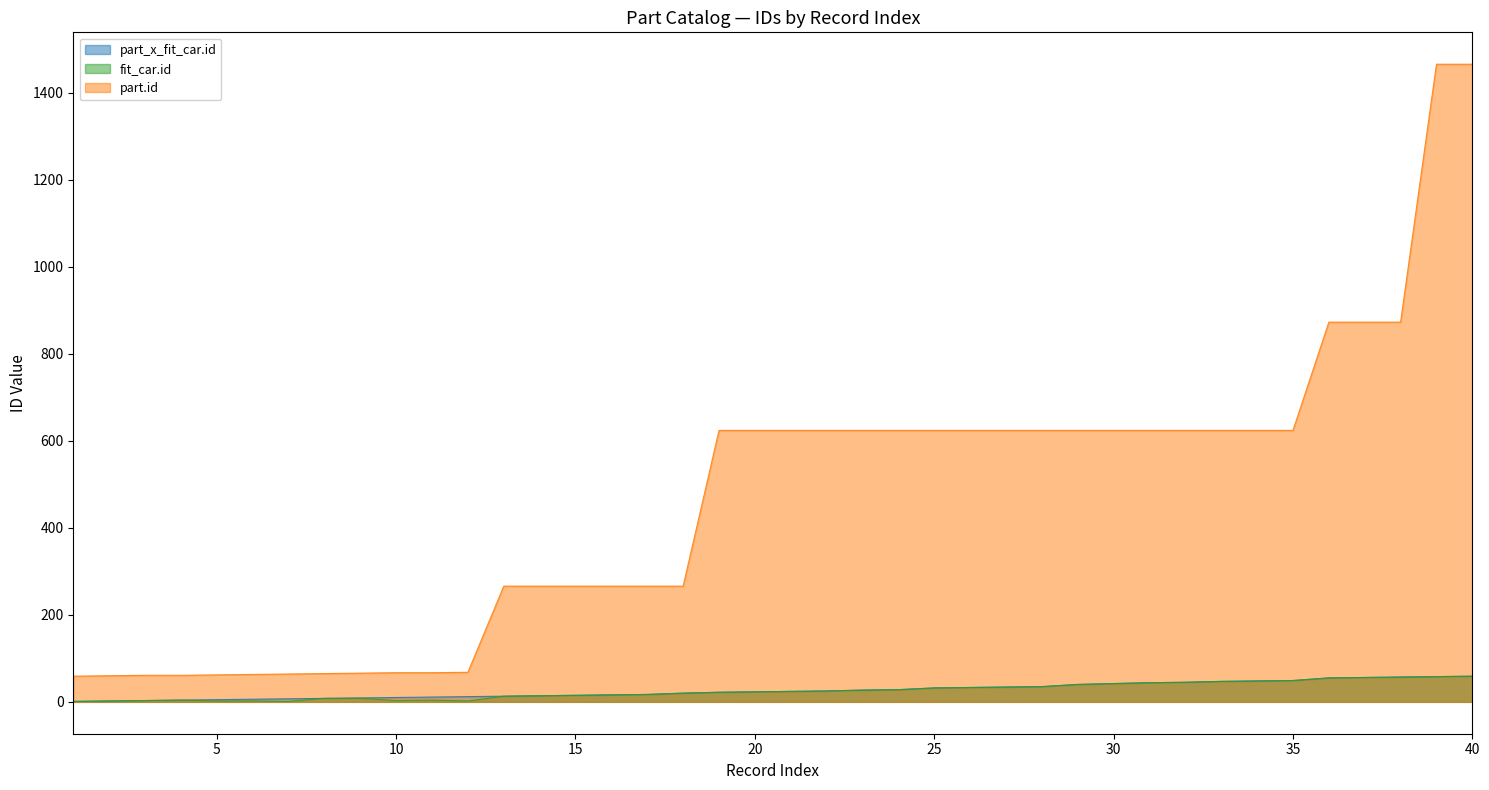

Which series has the widest spread of values?

part.id